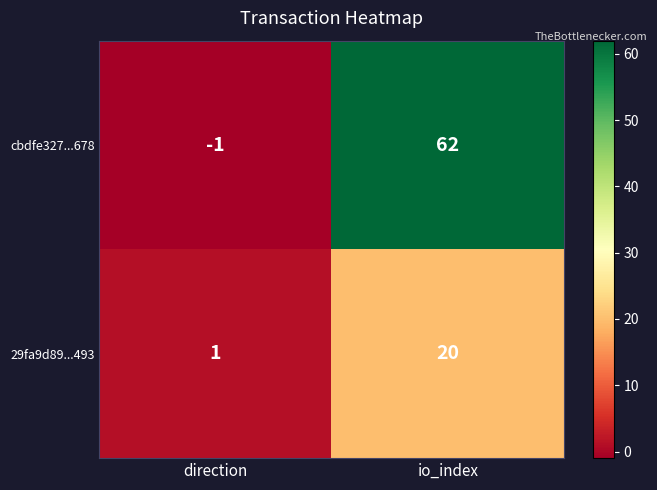

What is the spread (max minus min) of values at io_index?

42